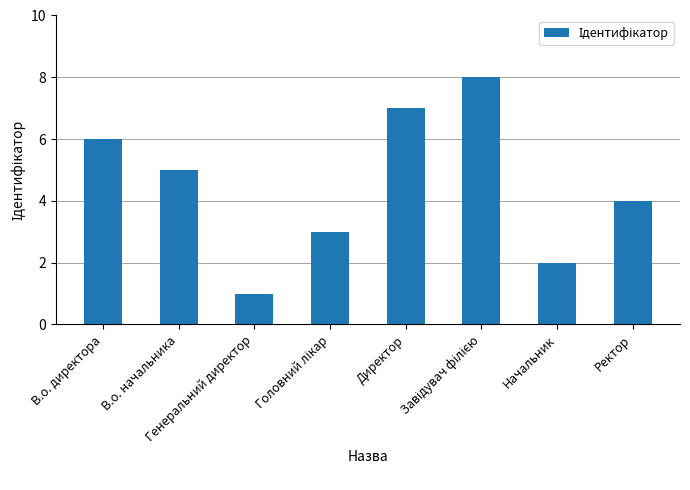

What is the maximum value shown in the chart?

8